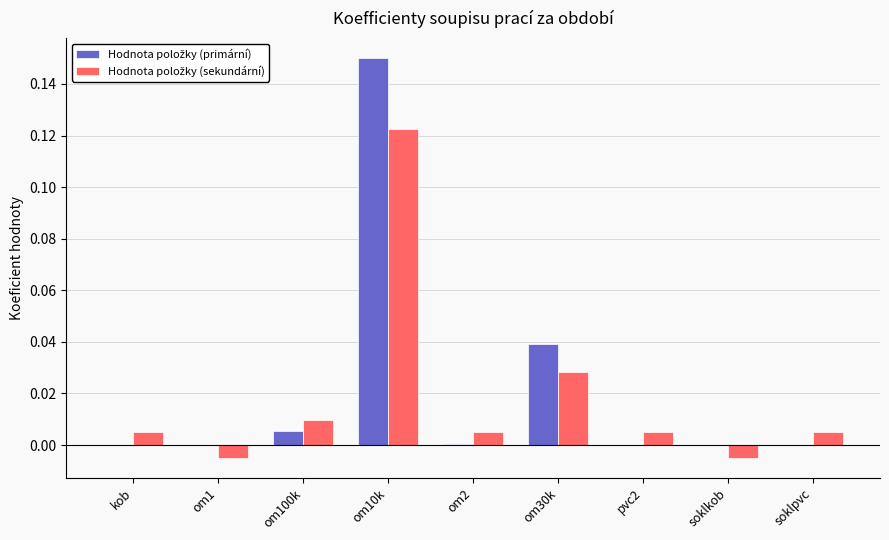

At which category is the sum across all series the highest?

om10k